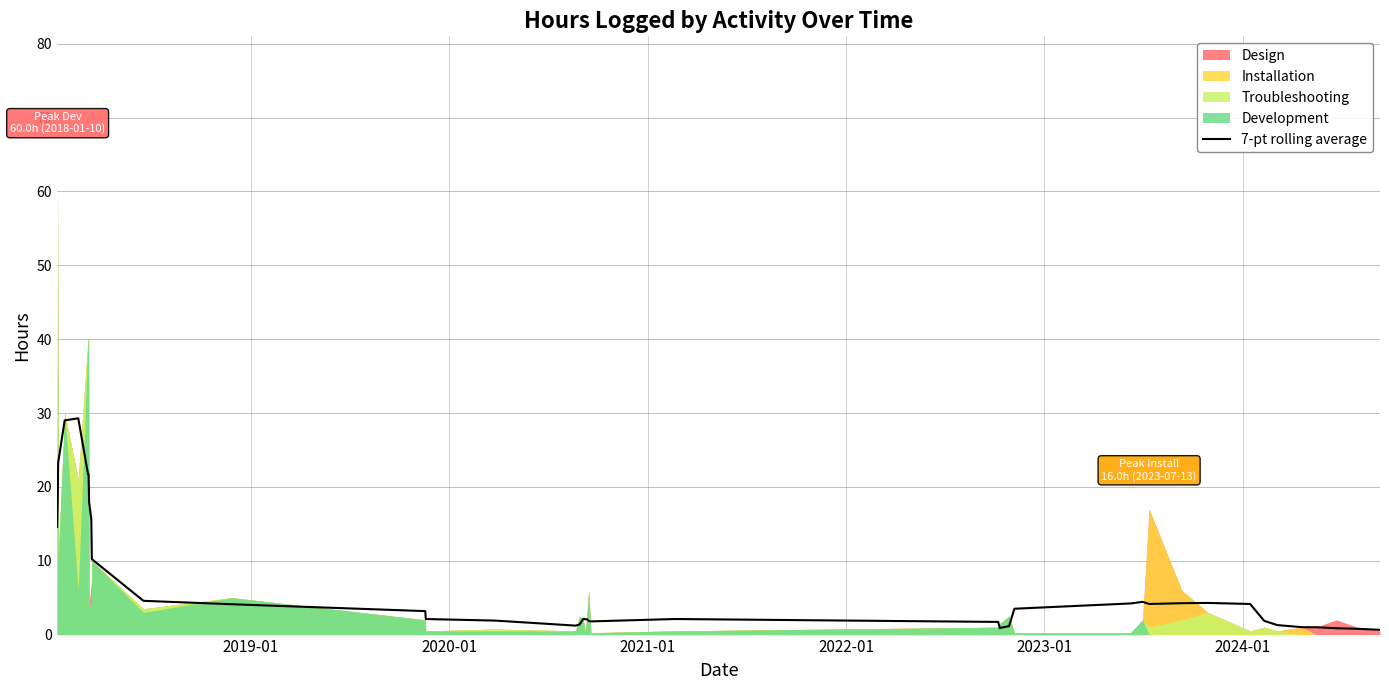

What is the maximum value for 7-pt rolling average?

29.3